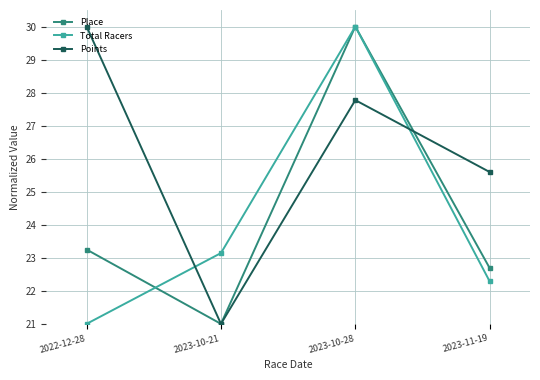

At 2022-12-28, list the series in order from smallest to largest.

Total Racers, Place, Points